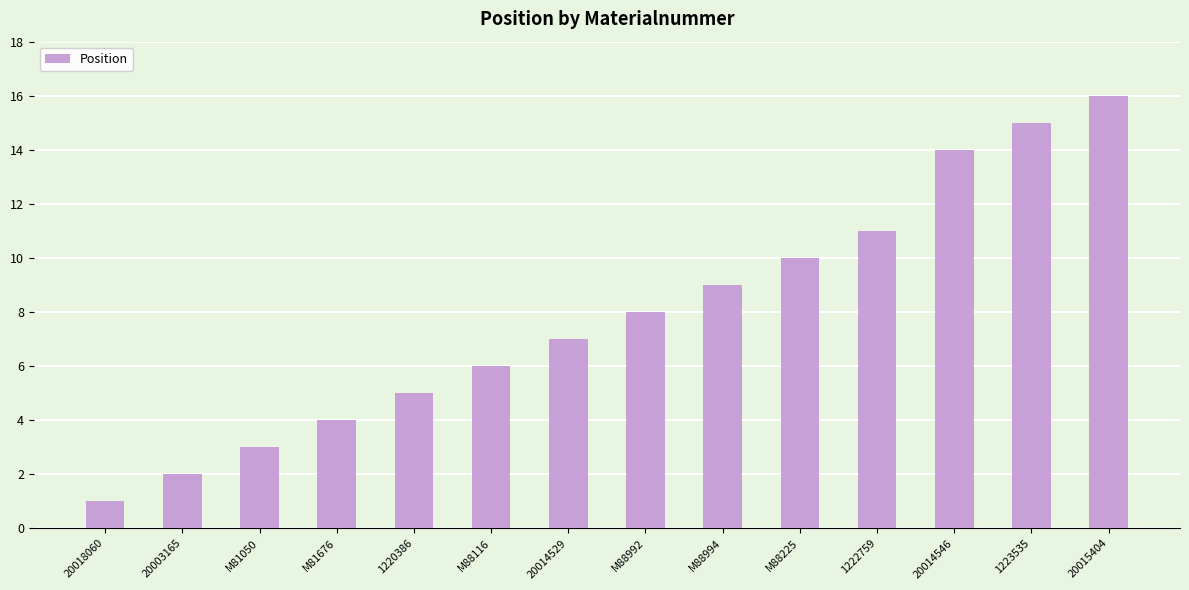

How many bars are there in total?

14